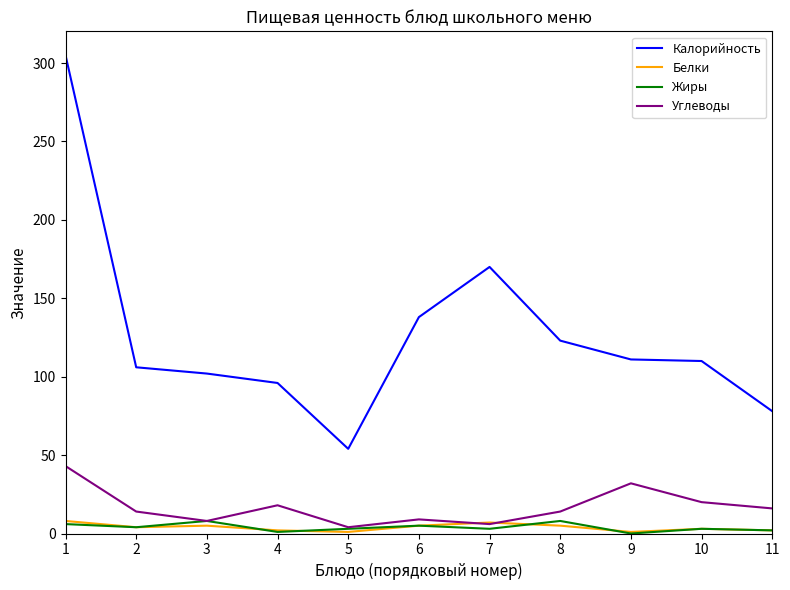

True or false: Белки has a value of 1 at 9.

True